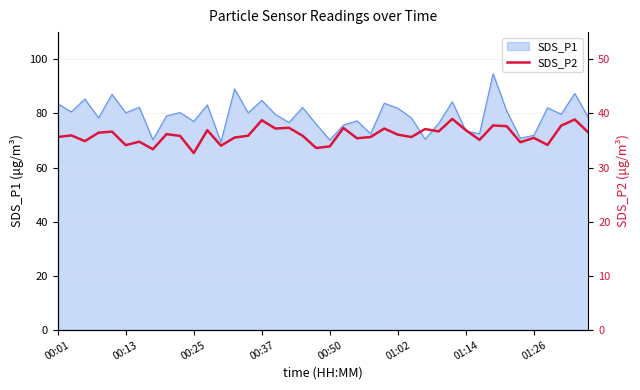

True or false: the data shows 18.2 at 19.

False